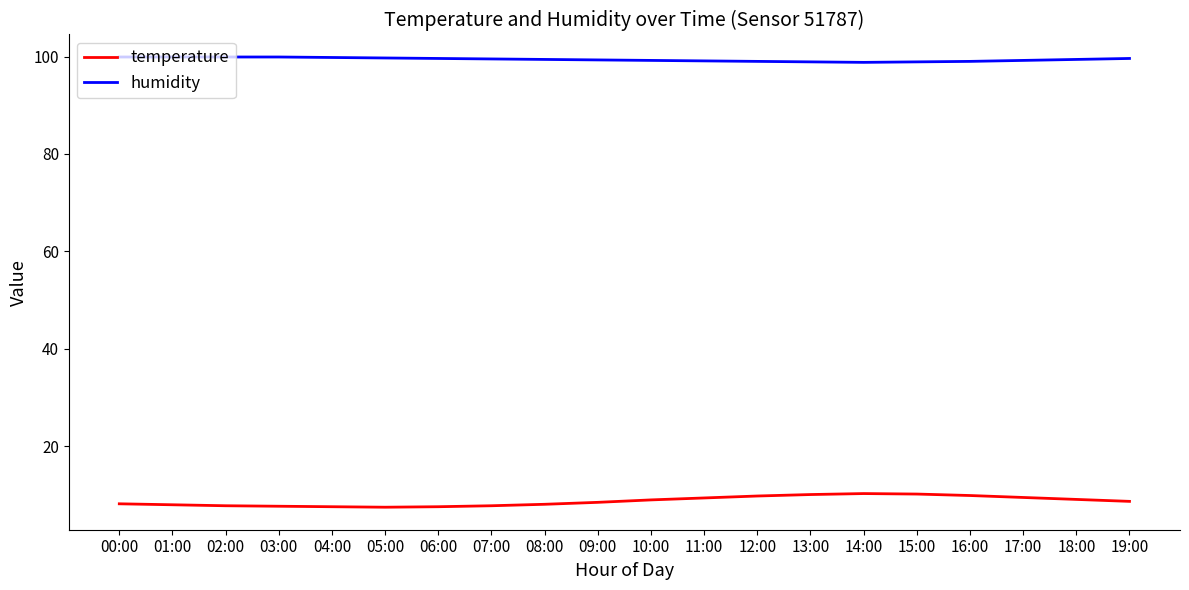

What is the difference between the maximum and minimum values in the humidity series?

1.1